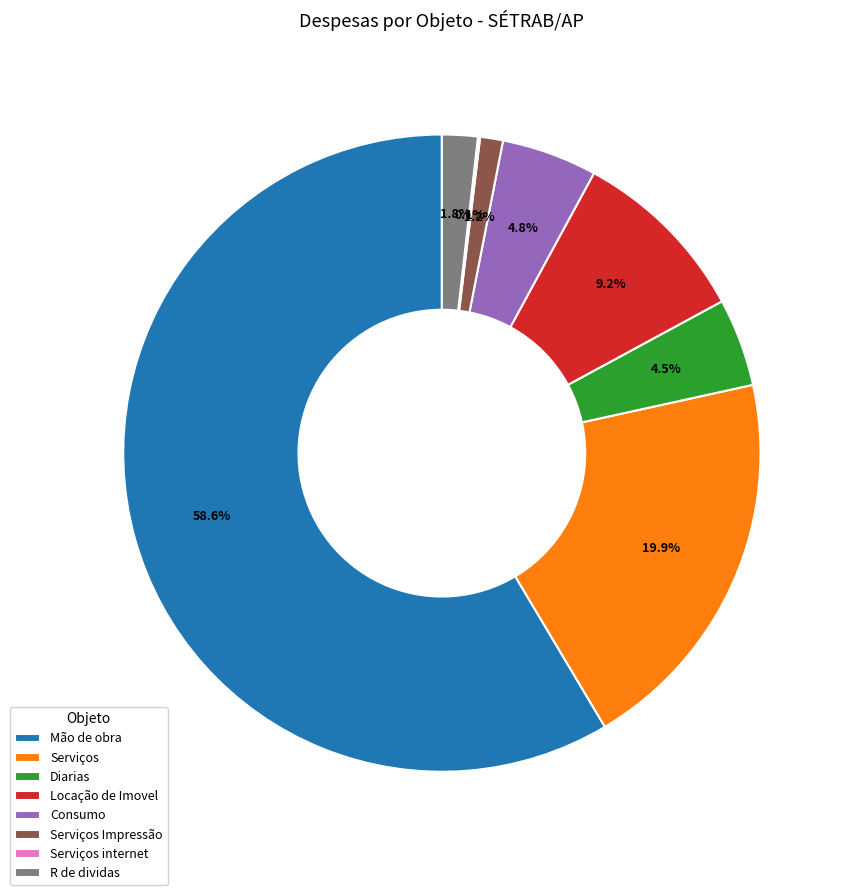

Which slice represents more than half of the pie?

Mão de obra